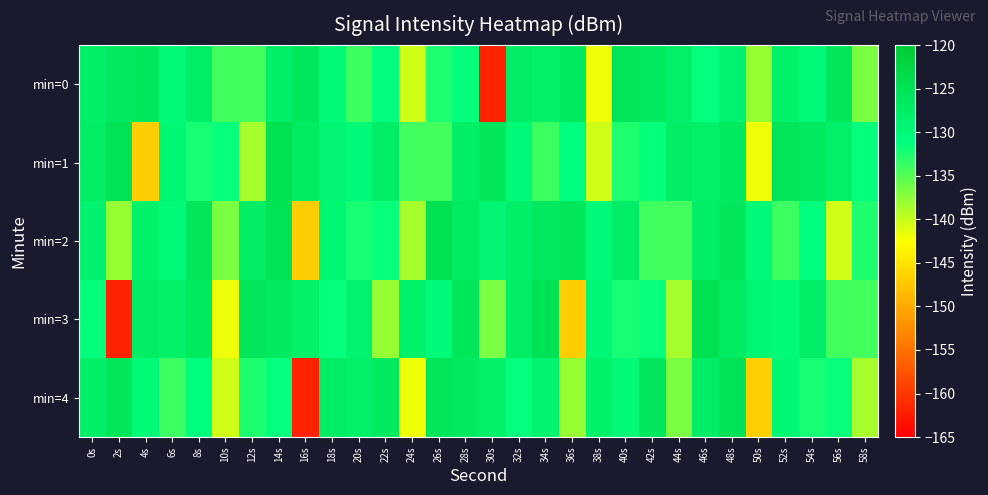

What is the total value across all series at 34s?

-642.4